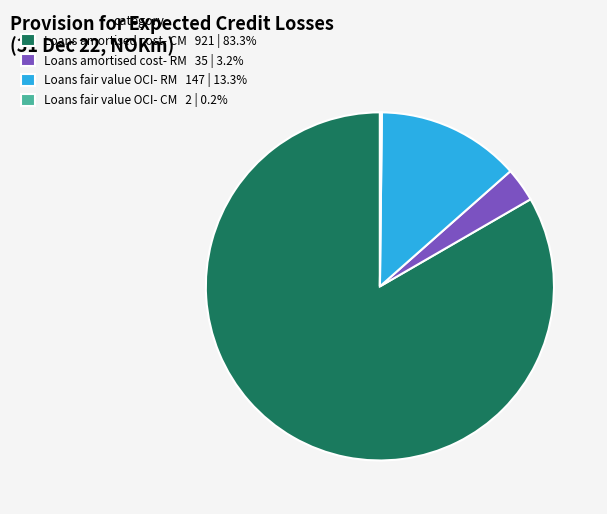

Approximately how many times larger is the value at Loans amortised cost- CM 921 | 83.3% compared to Loans fair value OCI- RM 147 | 13.3%?

6.3